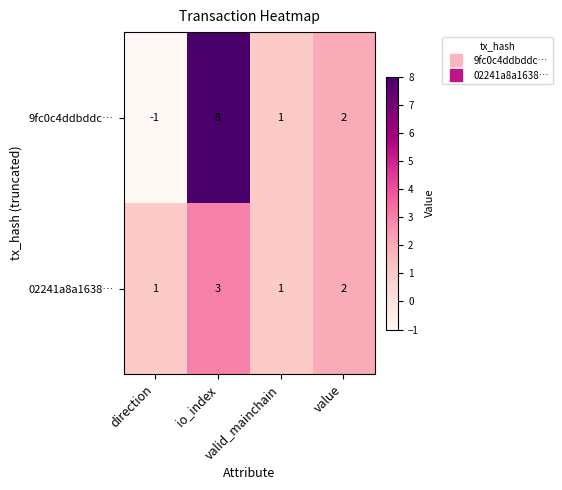

At how many categories does at least one series exceed 0?

4